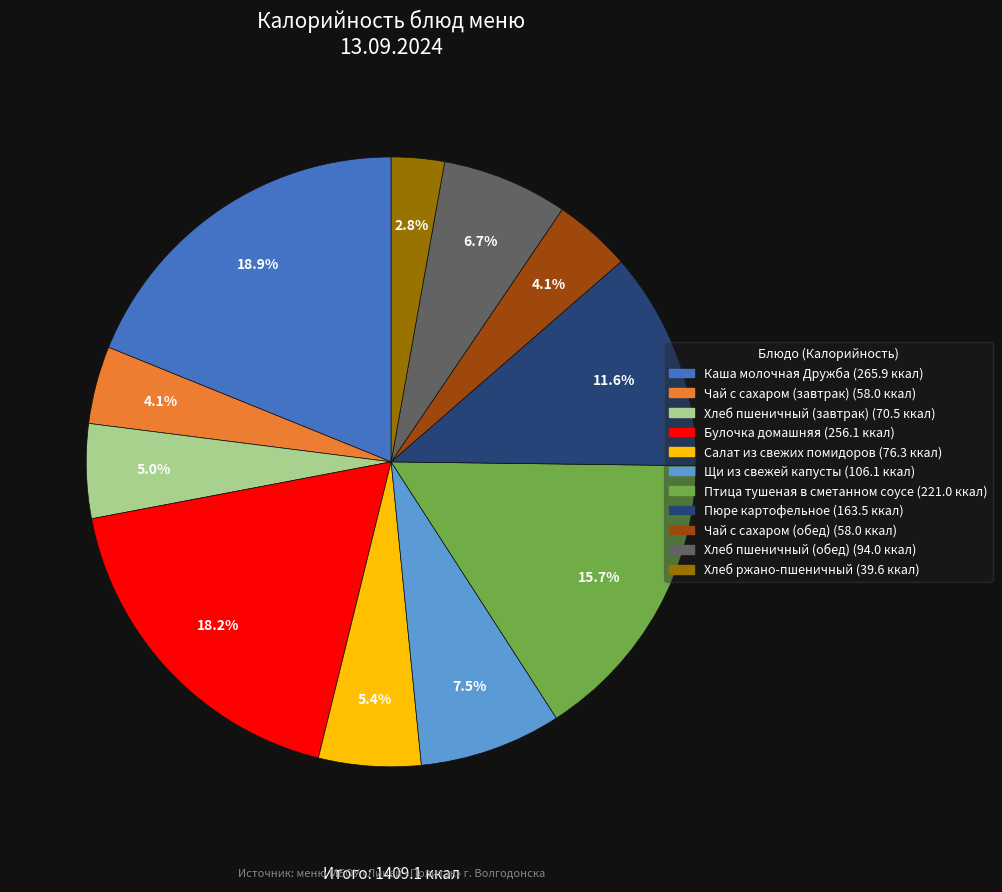

Is it true that Хлеб пшеничный (обед) is 1% of the pie?

False